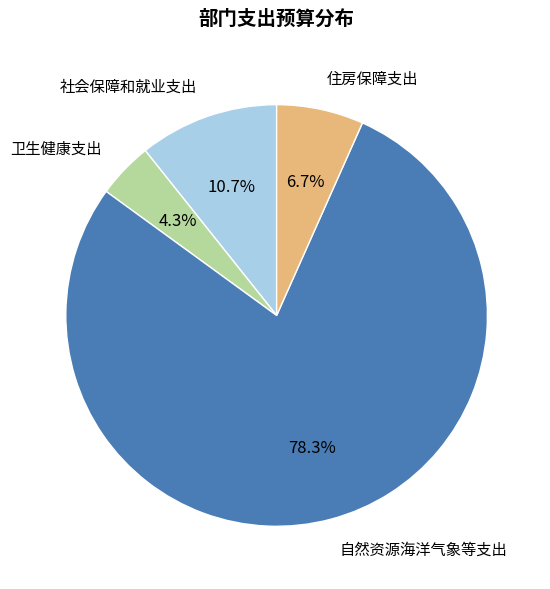

The 自然资源海洋气象等支出 slice represents 67% of the pie. True or false?

False